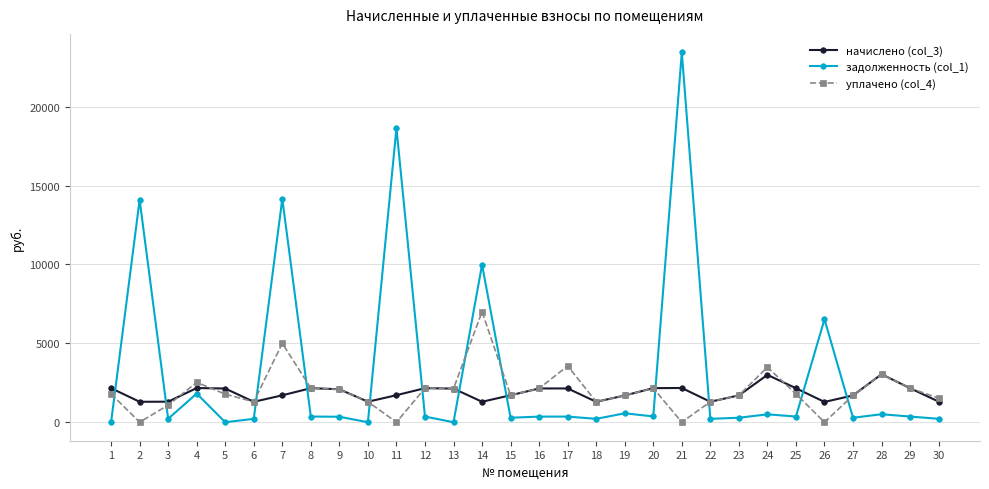

Where do задолженность (col_1) and уплачено (col_4) first cross each other?

1 and 2